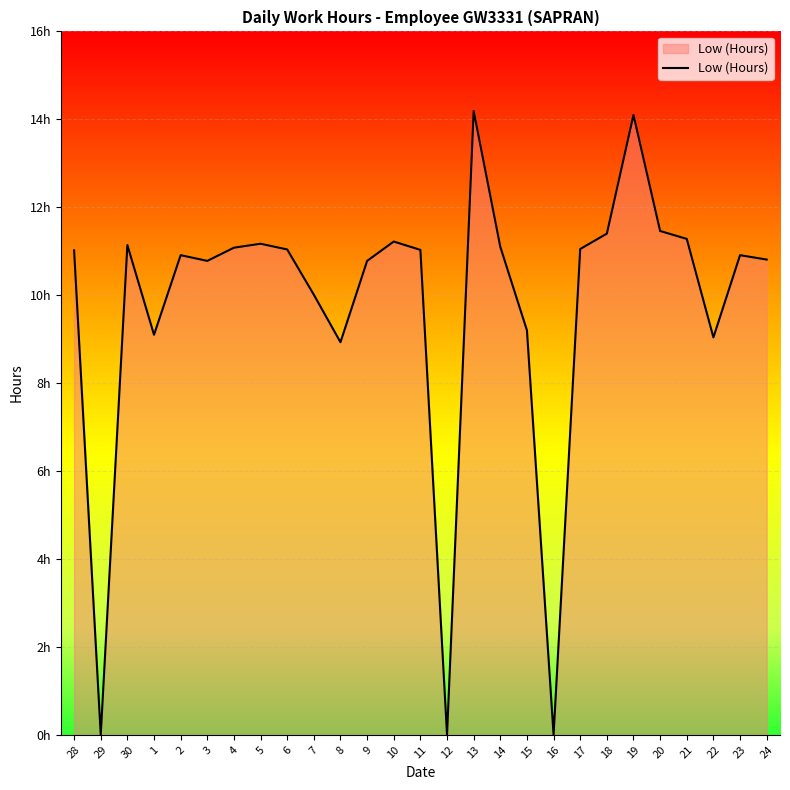

Is this an area chart (filled region under the line)?

Yes